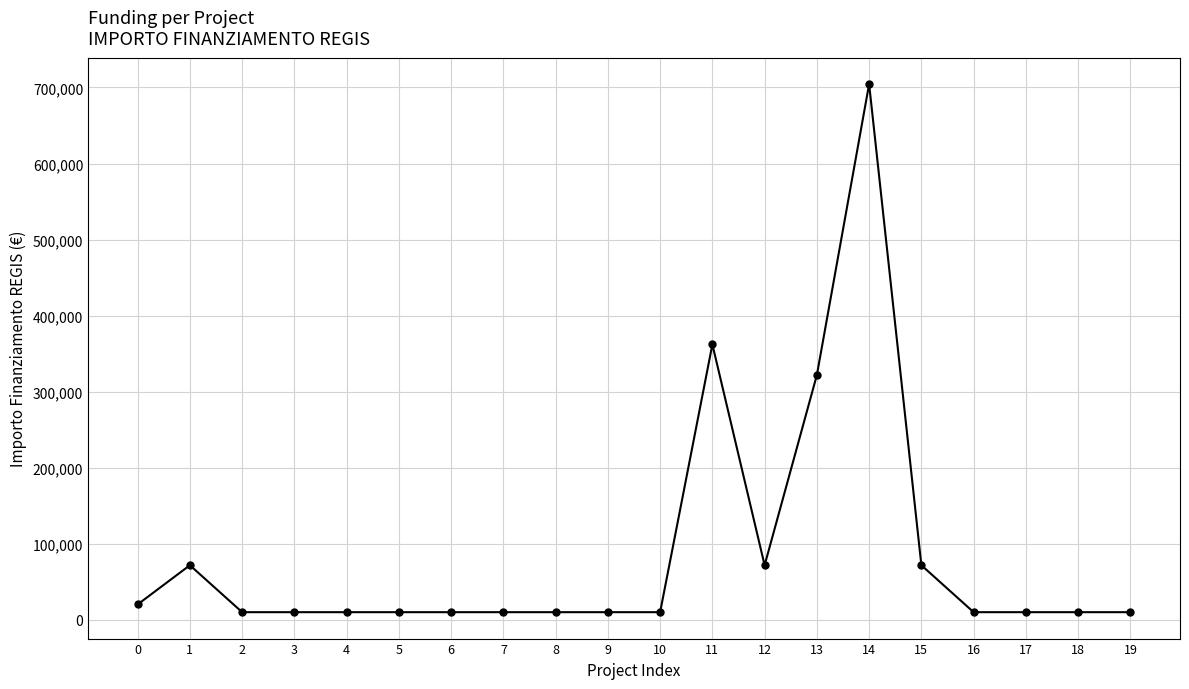

What is the difference between the maximum and minimum values?

694249.9